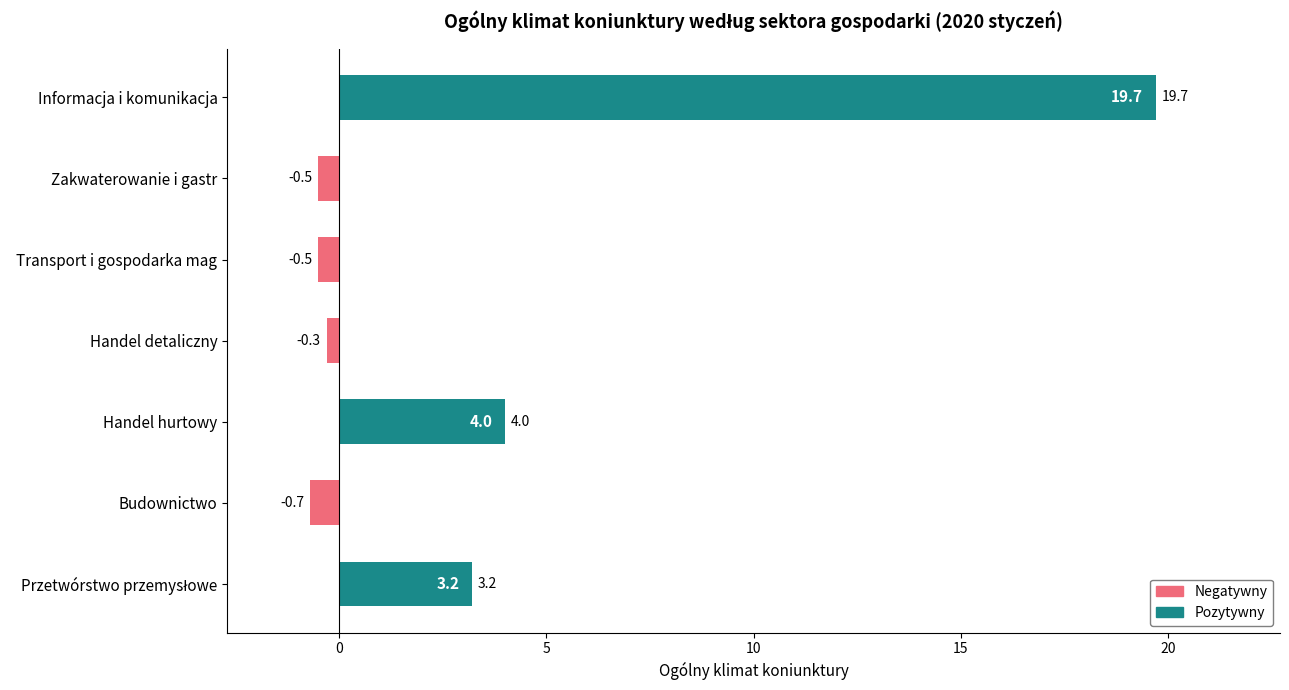

Which has a higher value, Transport i gospodarka mag or Budownictwo?

Transport i gospodarka mag